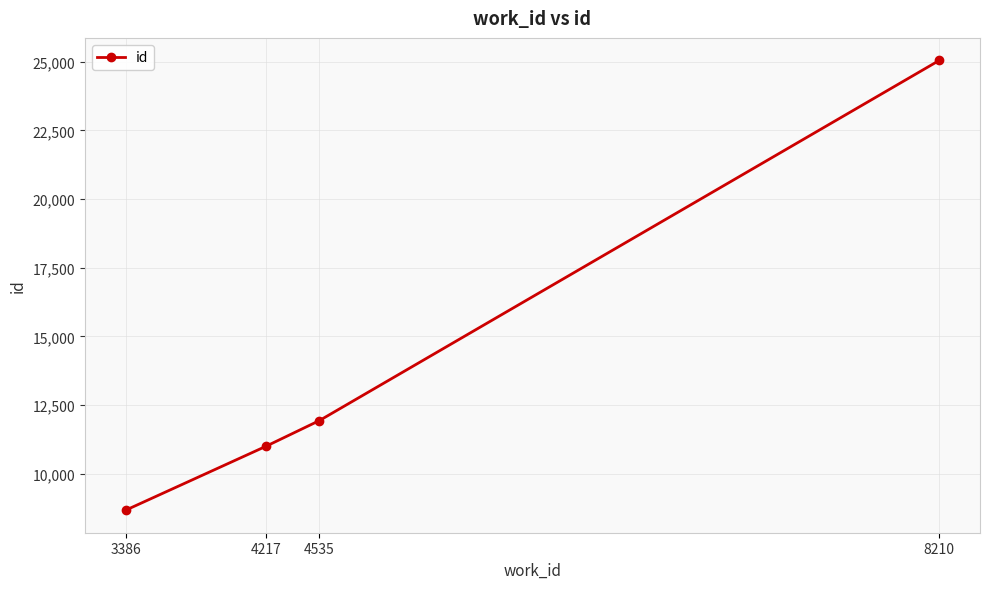

How many series are shown in this chart?

1